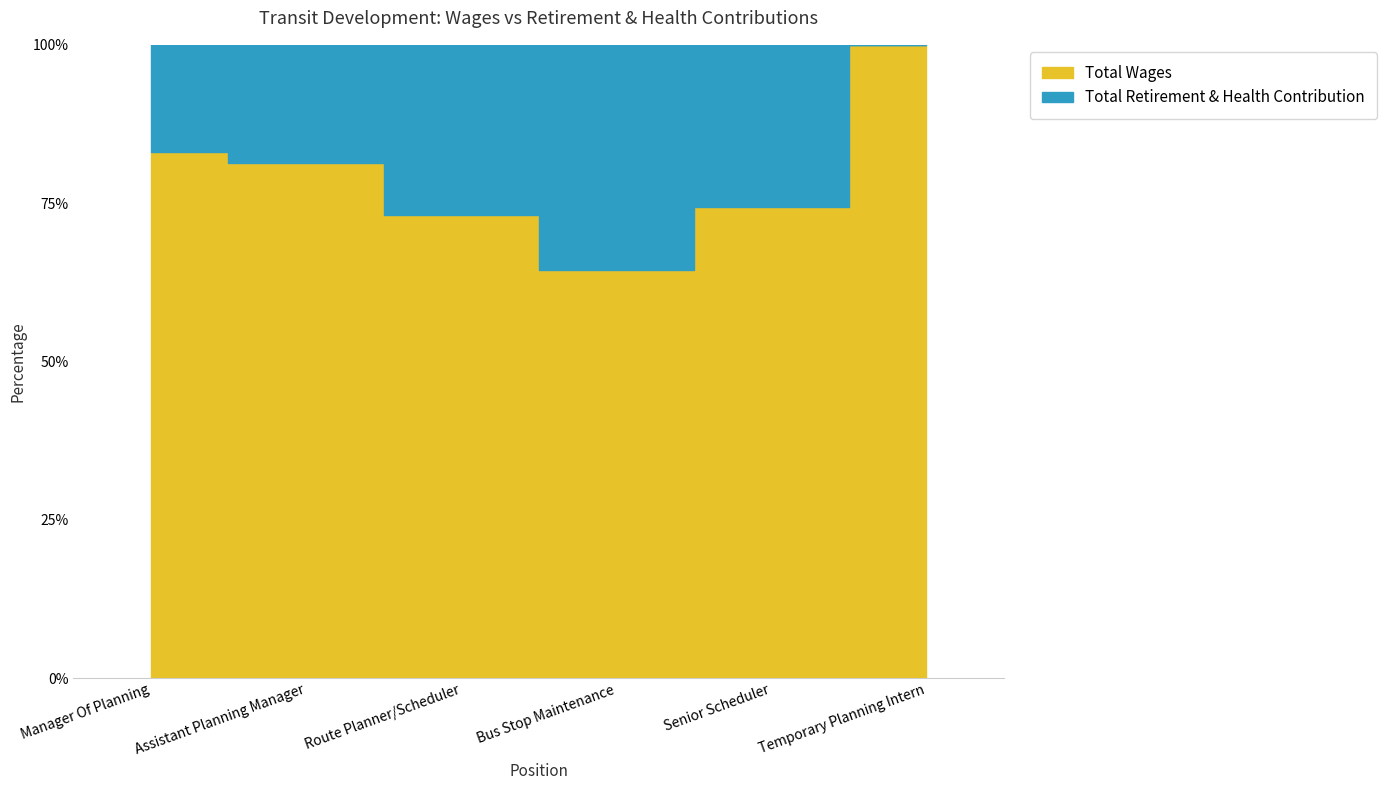

What is the difference between the Total Wages values at Manager Of Planning and Route Planner/Scheduler?

20422